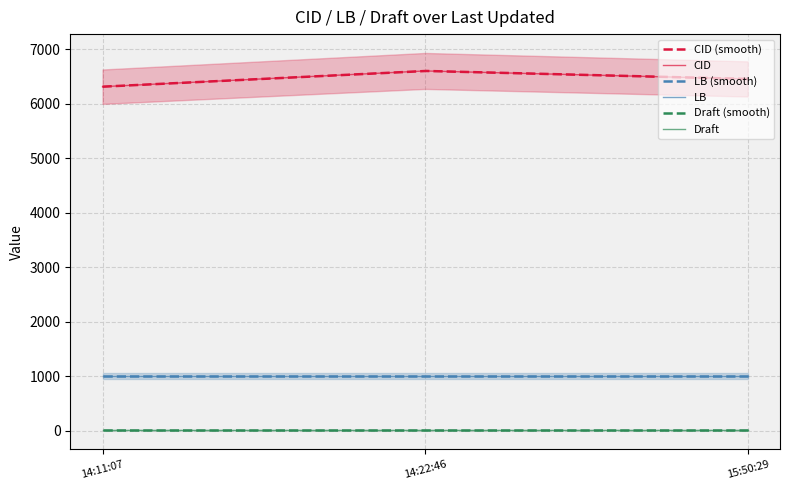

Count the number of categories in the chart.

3